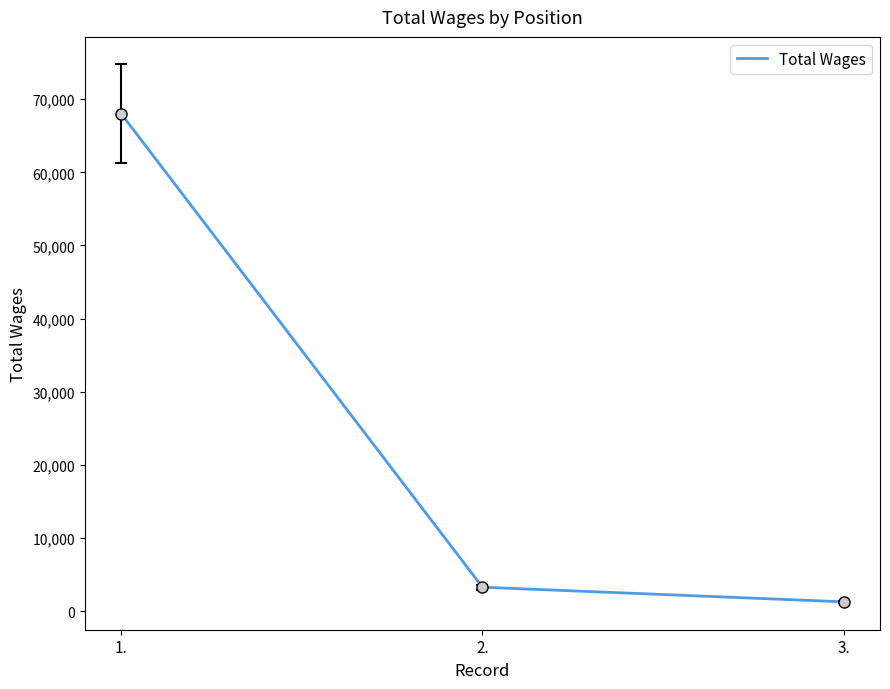

What is the maximum value shown in the chart?

68024